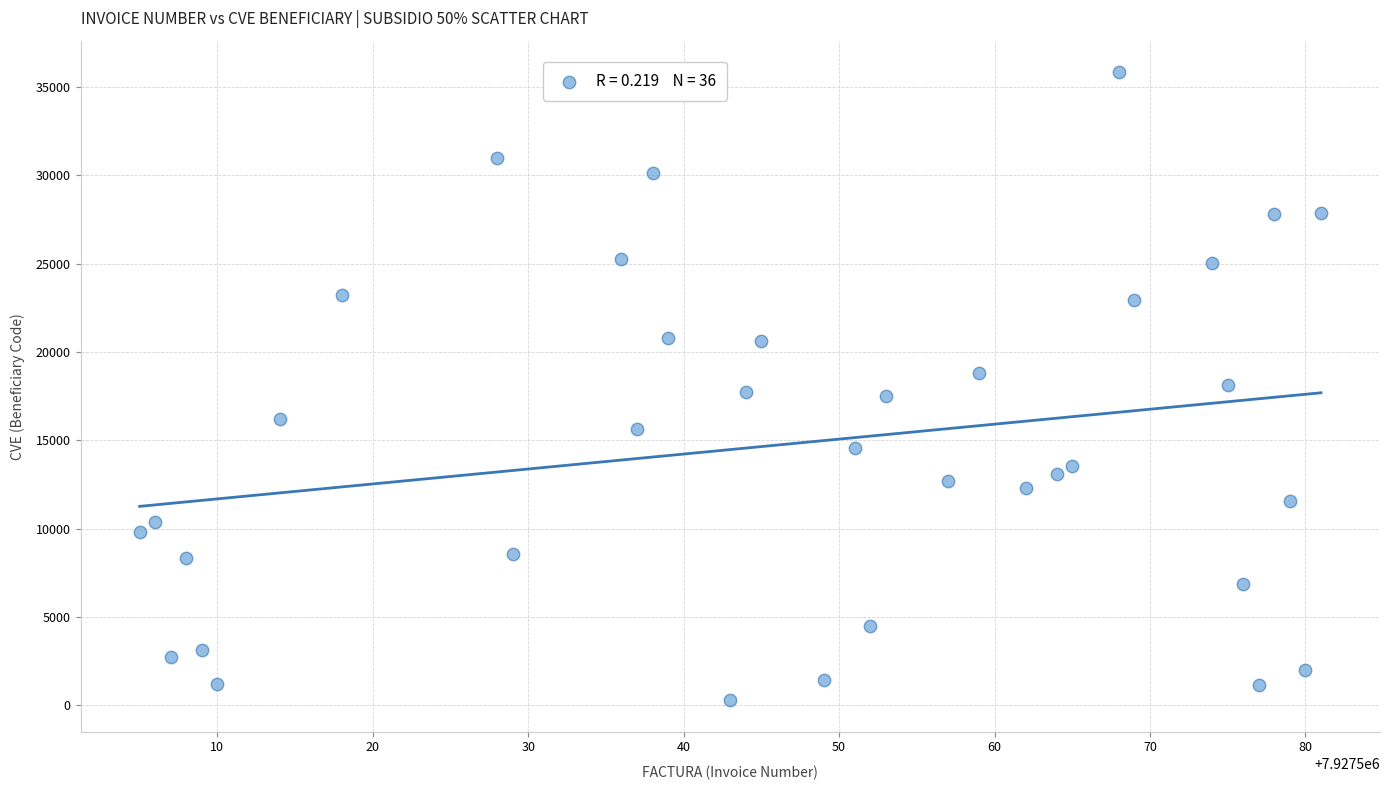

What is the range of Y values (max minus min)?

35565